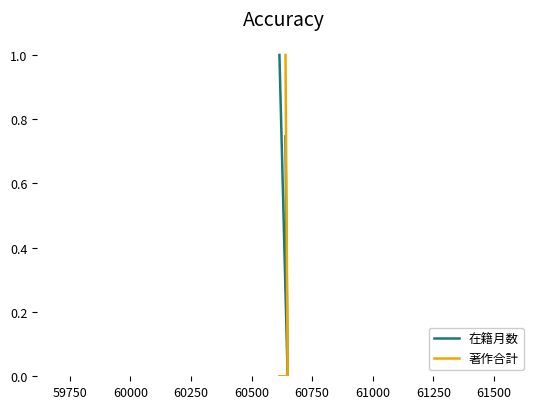

How many series are shown in this chart?

2